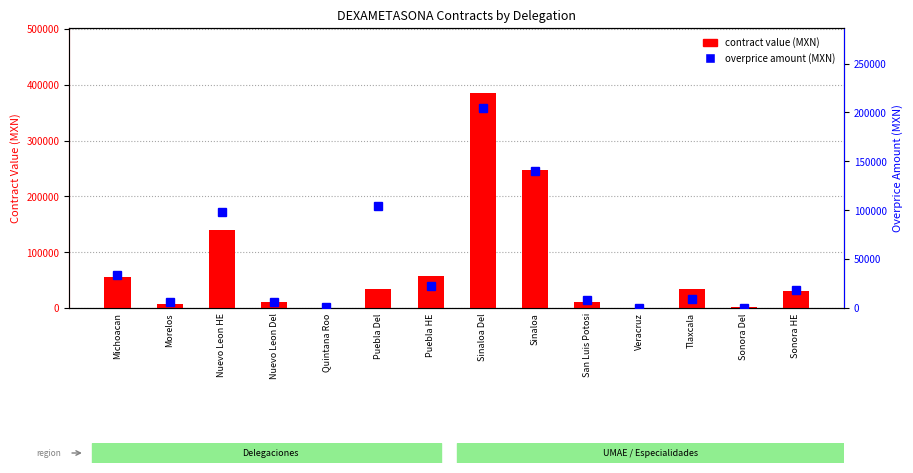

What is the spread (max minus min) of values at Nuevo Leon HE?

41657.0